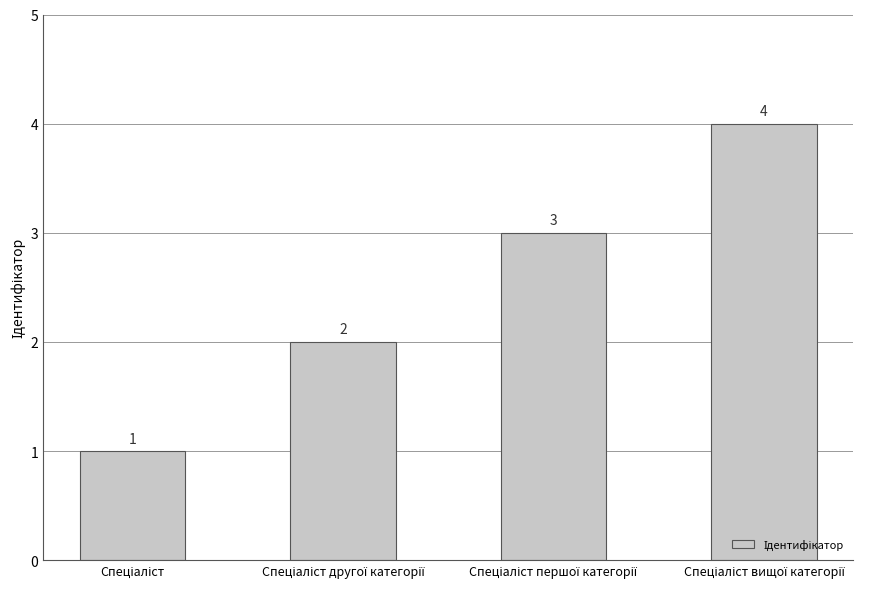

What is the maximum value shown in the chart?

4